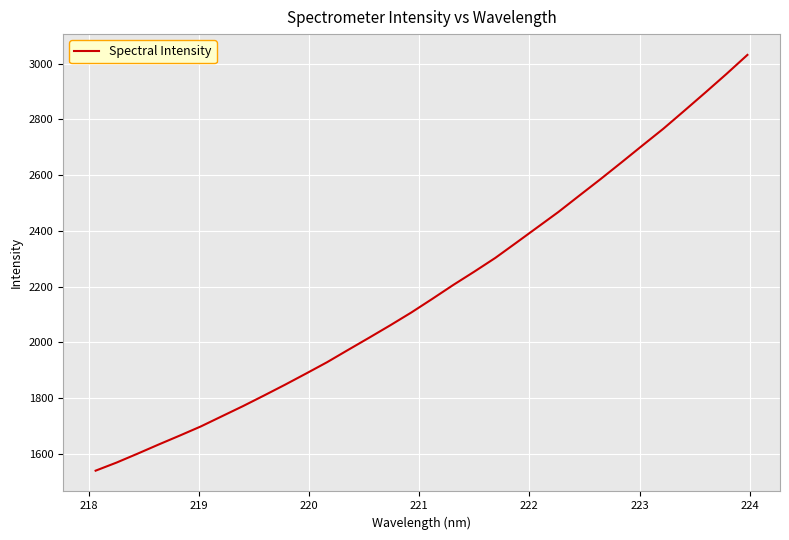

What is the maximum value shown in the chart?

3031.6